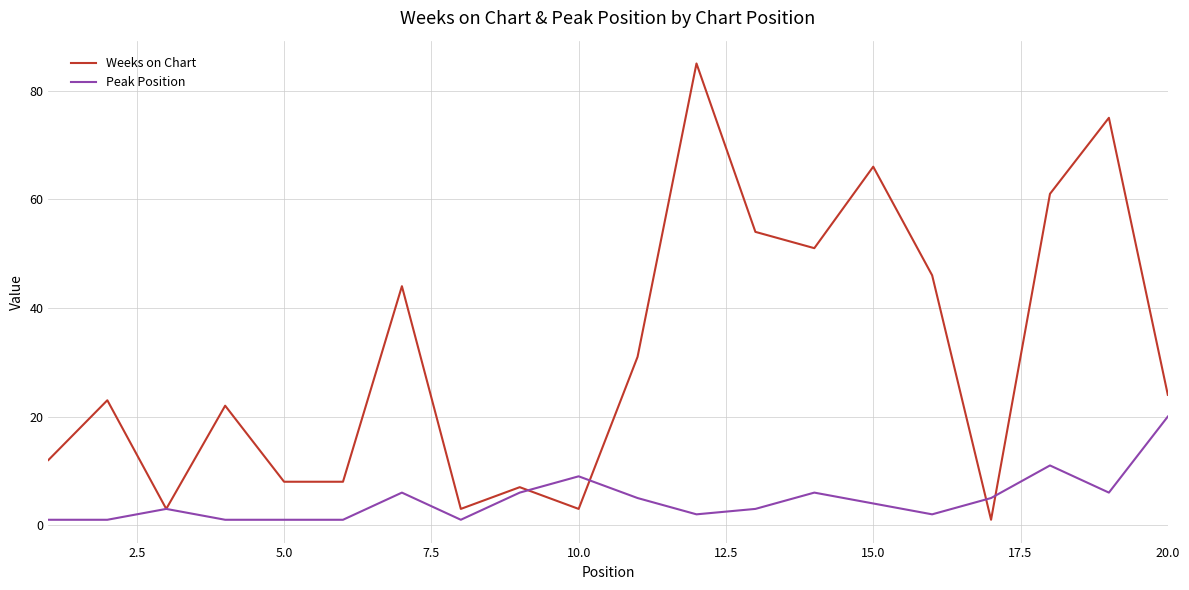

Which series has the largest total across all categories?

Weeks on Chart